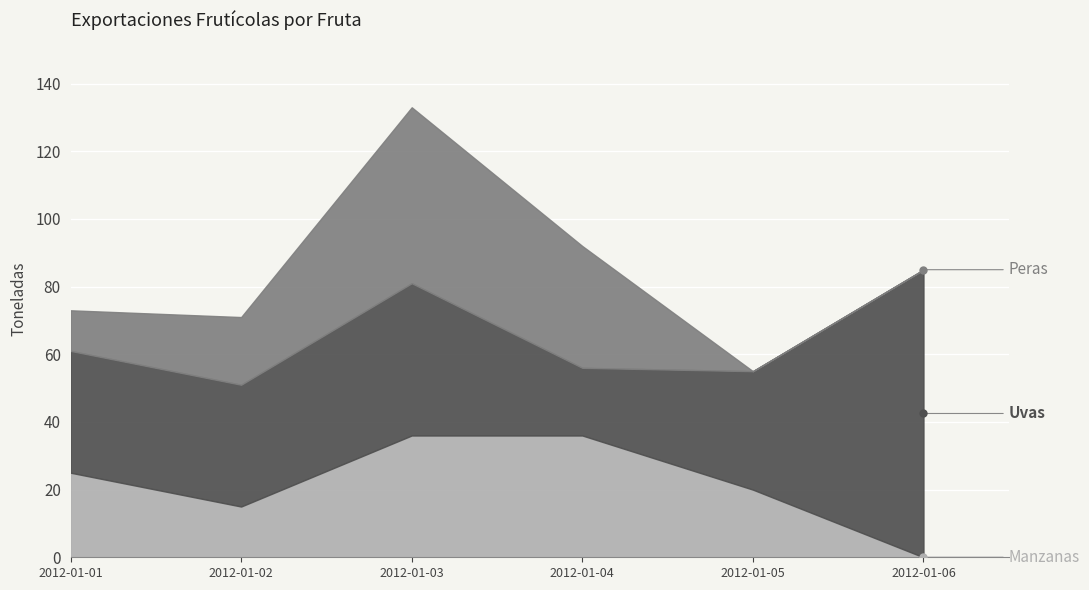

What are all the series names shown in the legend?

Manzanas, Uvas, Peras